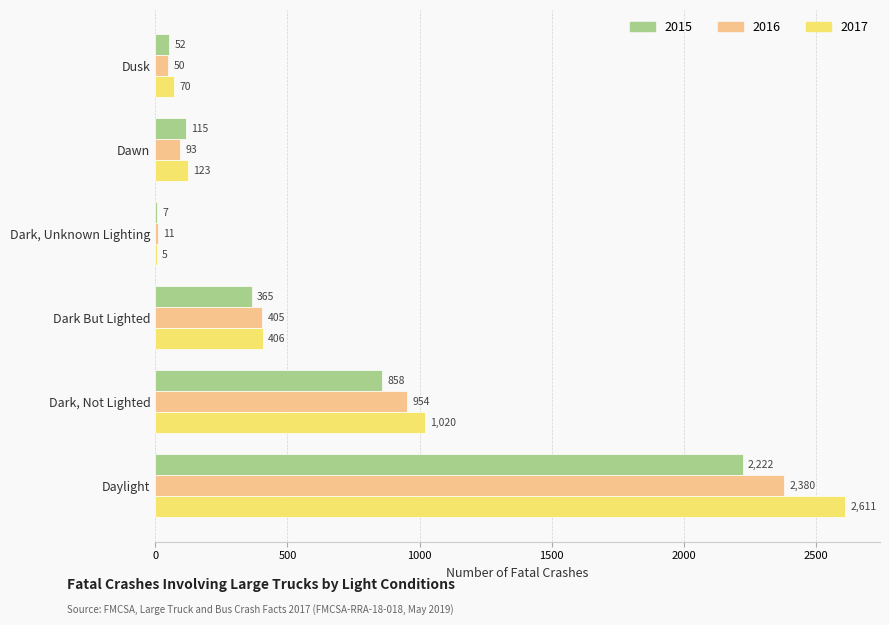

Which series changed the most between Dark But Lighted and Dark, Unknown Lighting?

2017